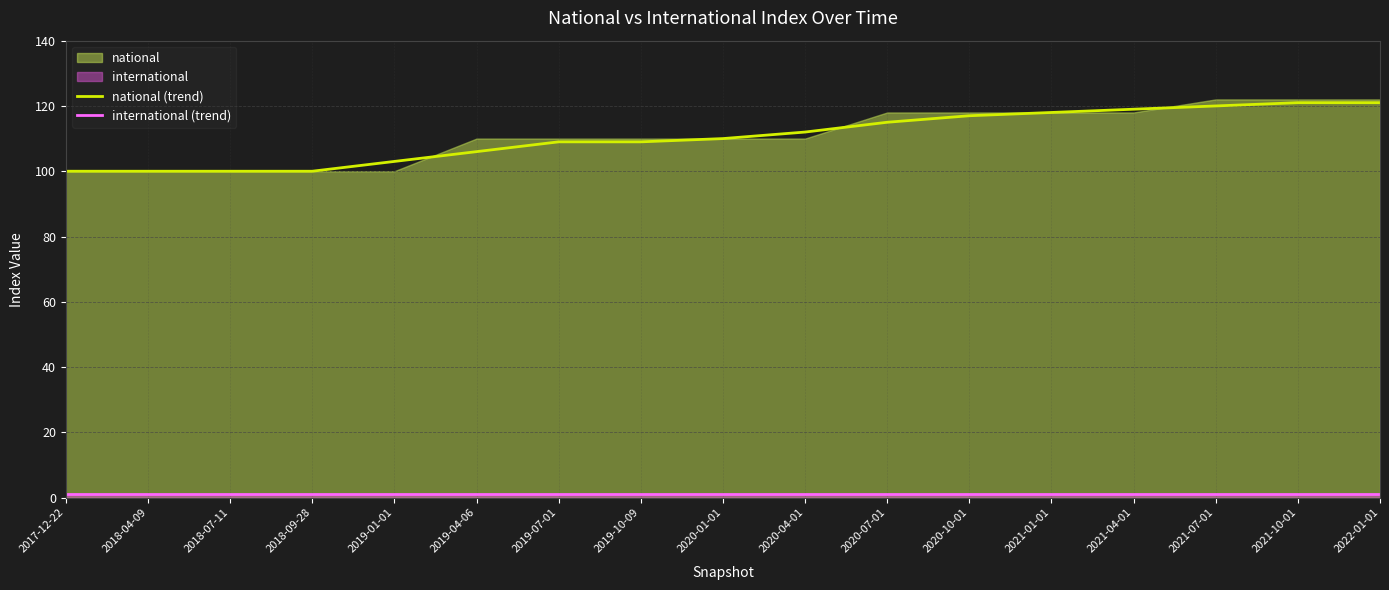

Which label corresponds to the smallest value in the chart?

2017-12-22